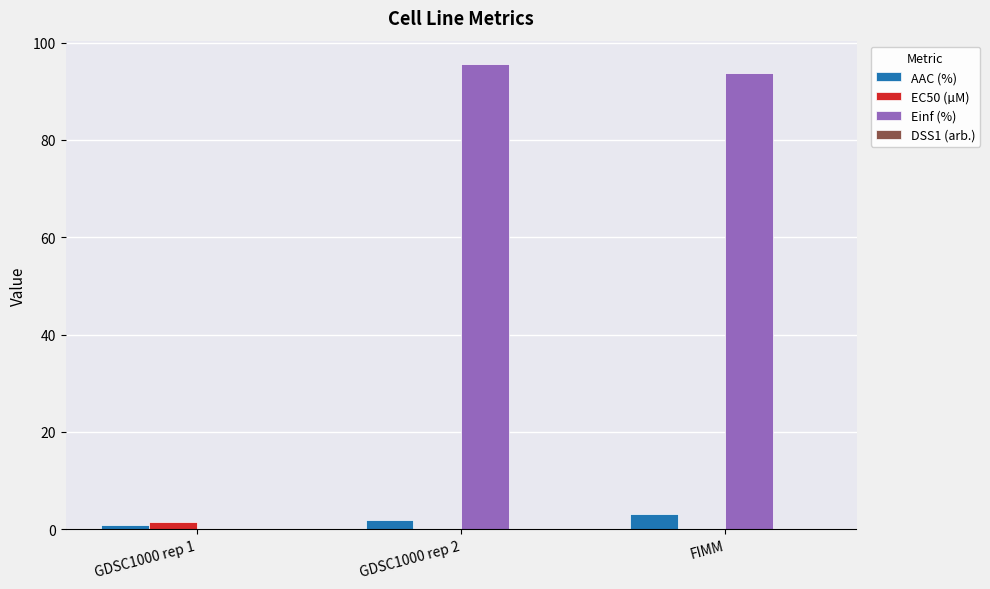

What is the sum of all EC50 (µM) values?

1.6